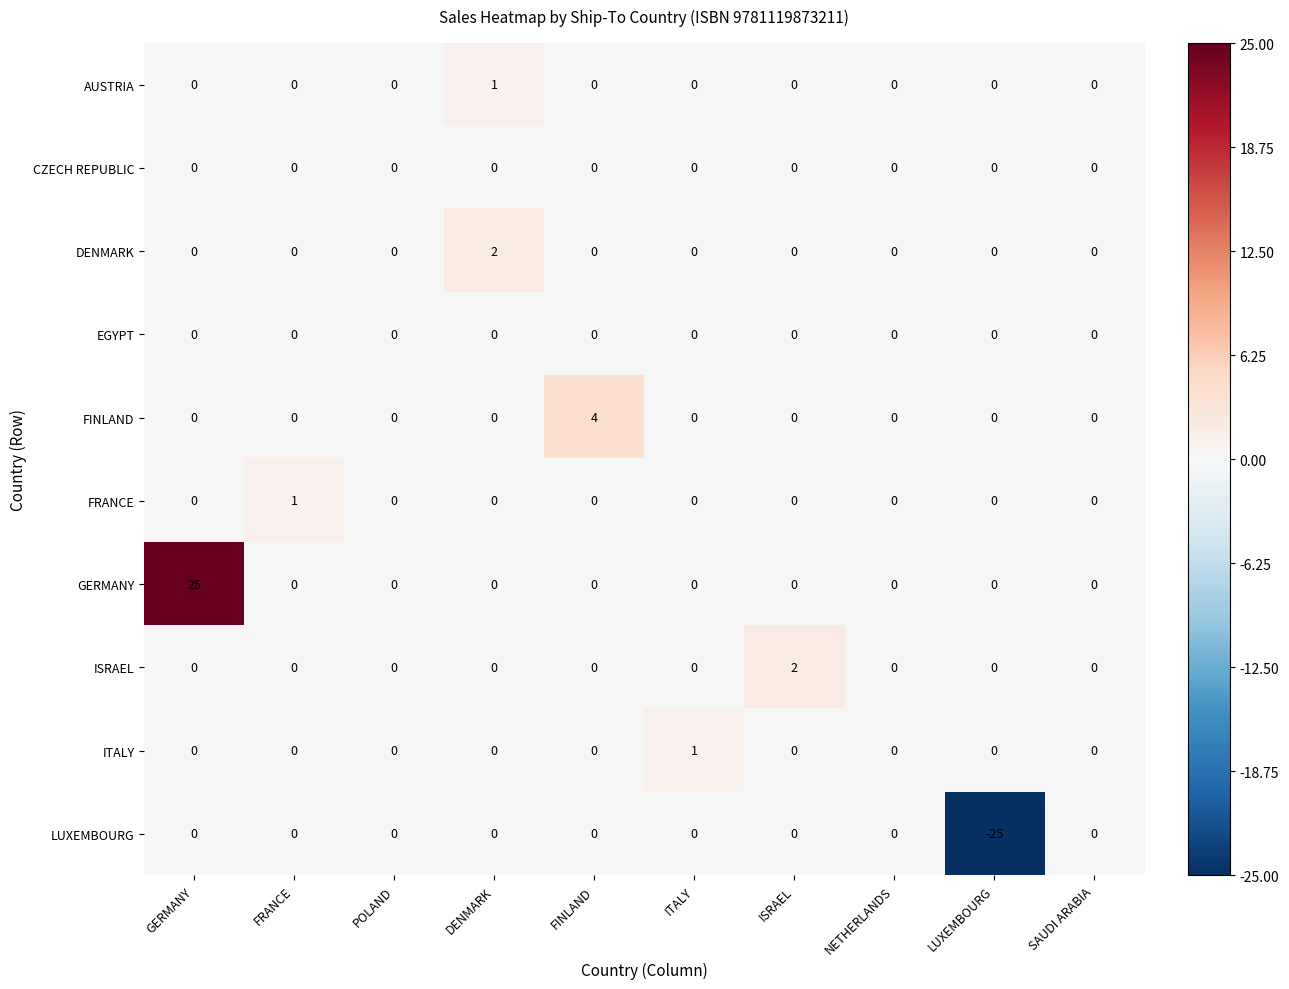

Which category has the highest value in the FINLAND series?

FINLAND